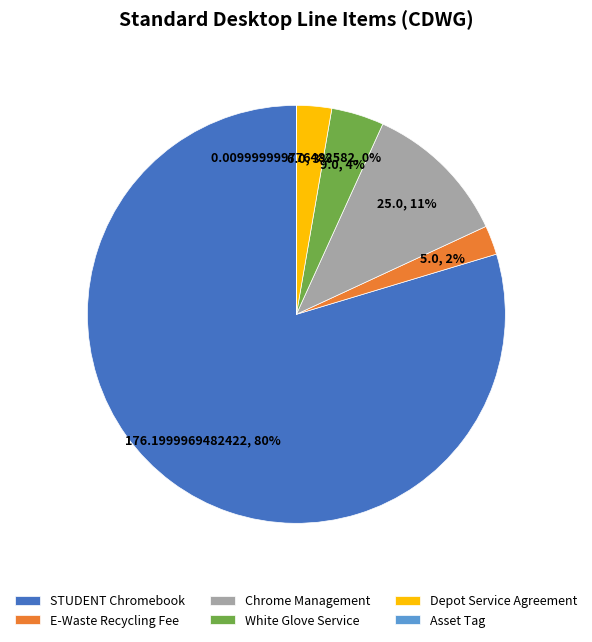

To the nearest percent, what portion does Chrome Management represent?

11%